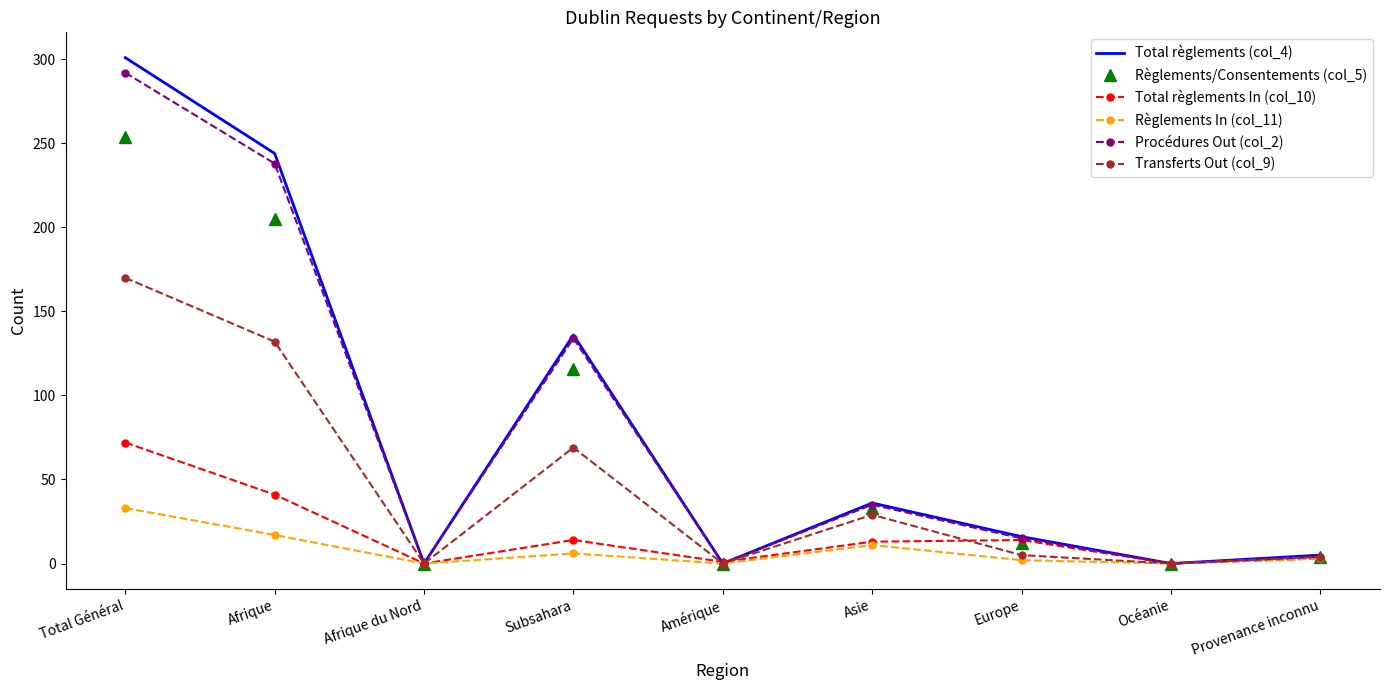

What is the difference between the maximum and minimum values in the Total règlements (col_4) series?

301